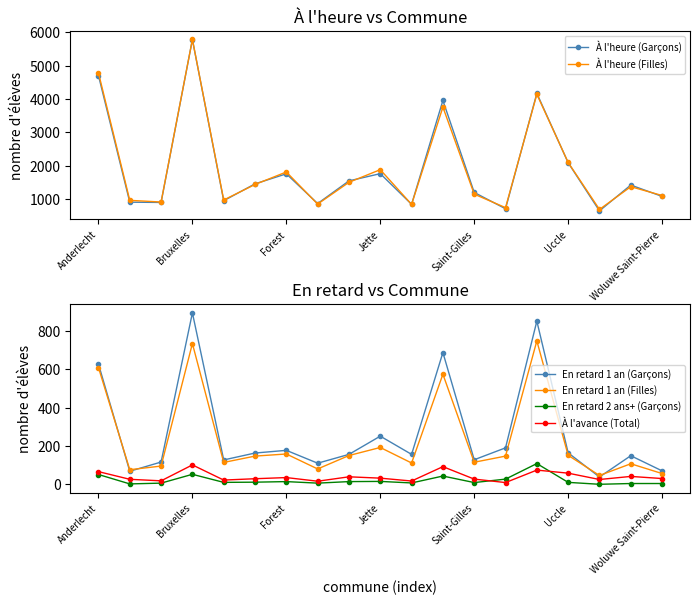

Count the number of categories in the chart.

19